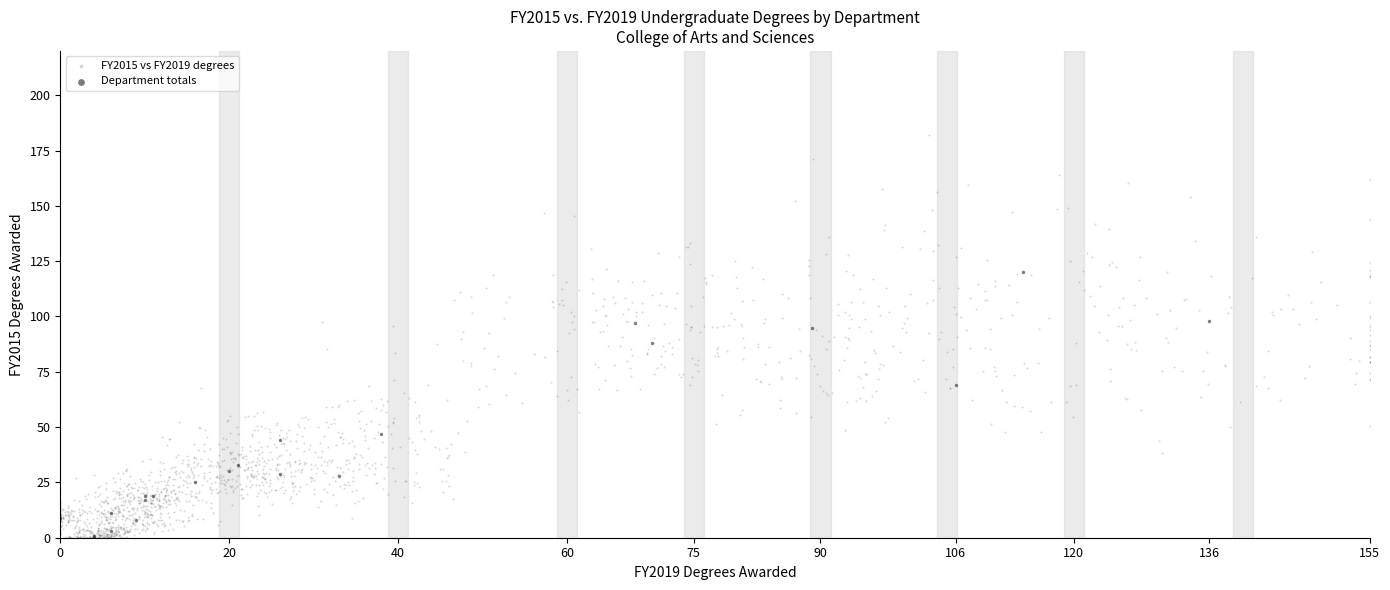

Which series reaches the maximum Y coordinate?

FY2015 vs FY2019 degrees